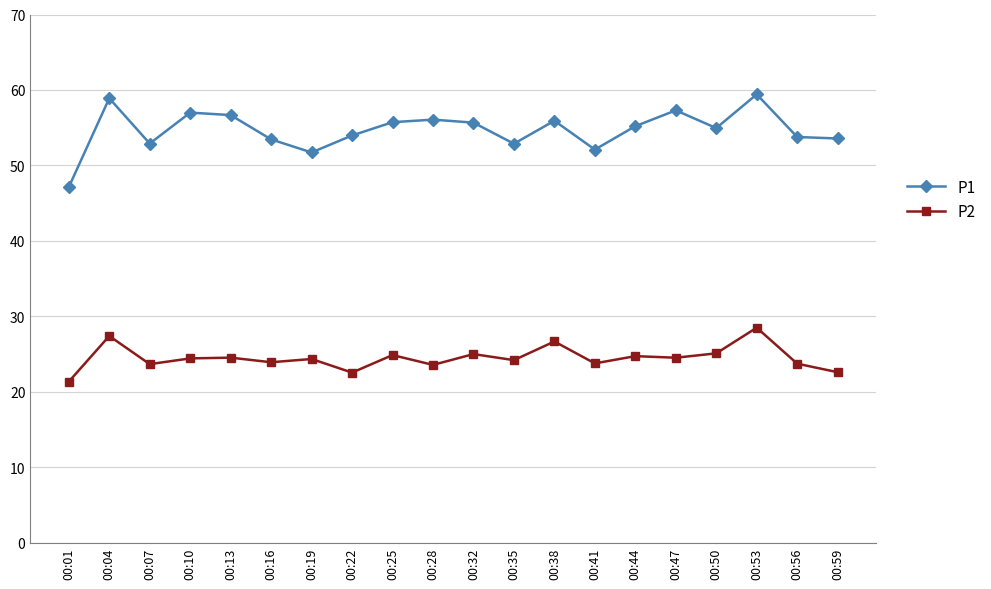

What is the sum of the P2 values at 00:50 and 00:47?

49.6